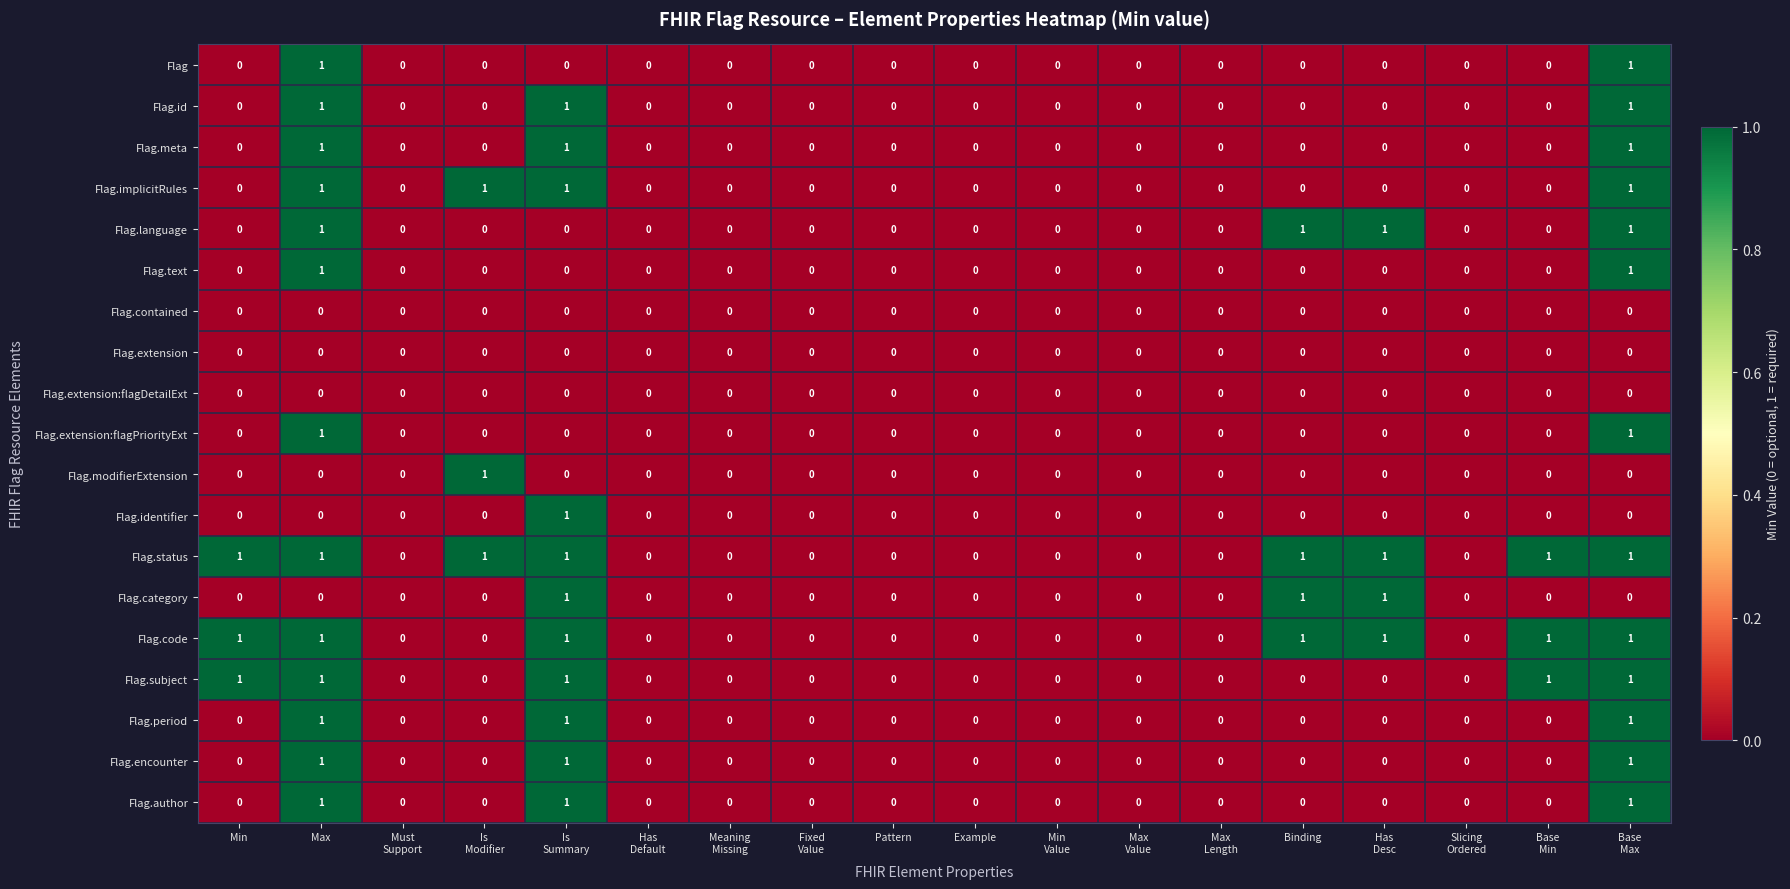

How many data points does each series have?

18